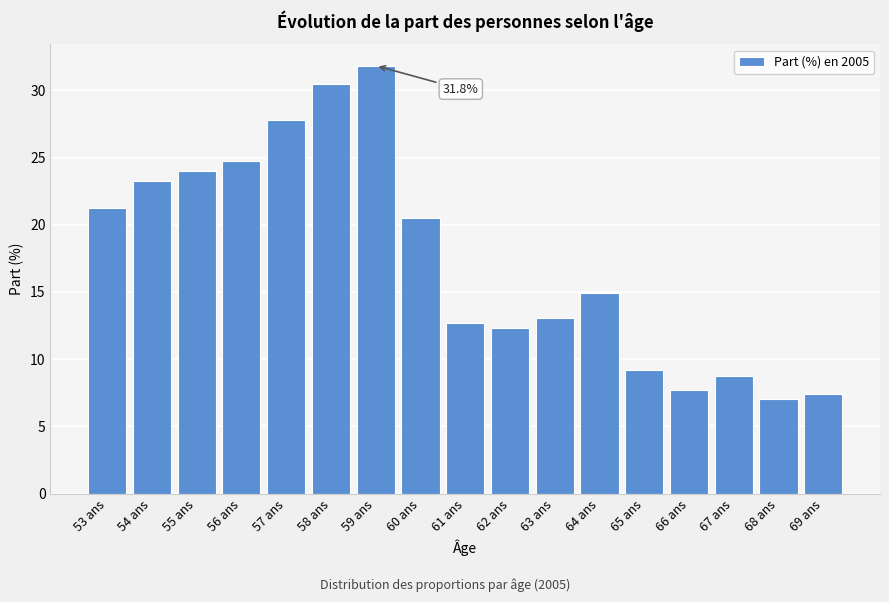

Reading left to right, list all the values displayed in this chart.

21.3	23.2	24.0	24.7	27.8	30.4	31.8	20.5	12.7	12.3	13.1	14.9	9.2	7.7	8.7	7.1	7.4